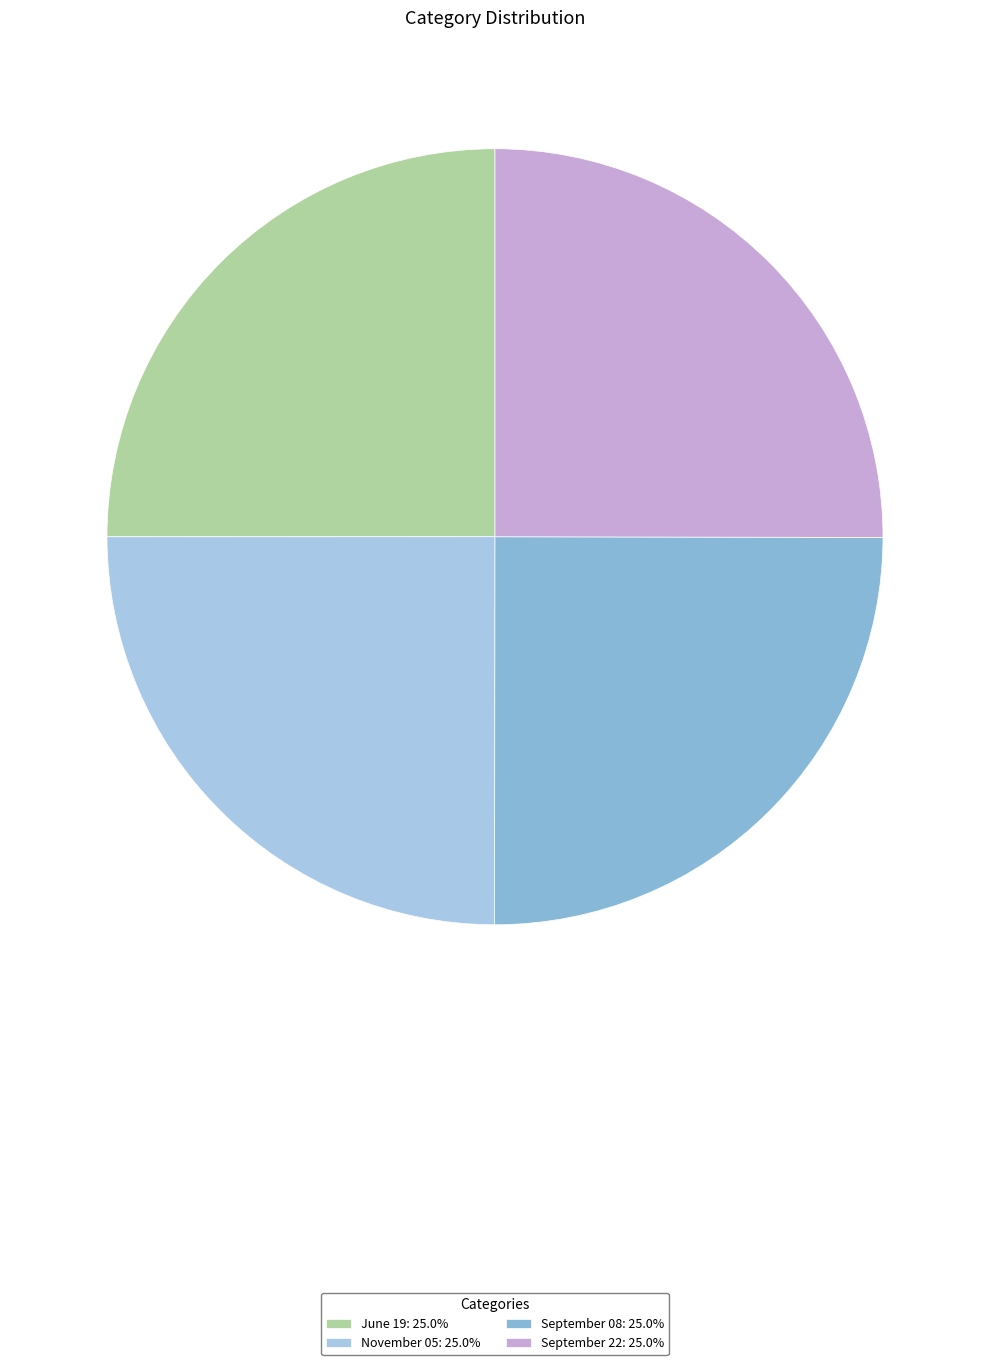

How many segments does this pie chart have?

4